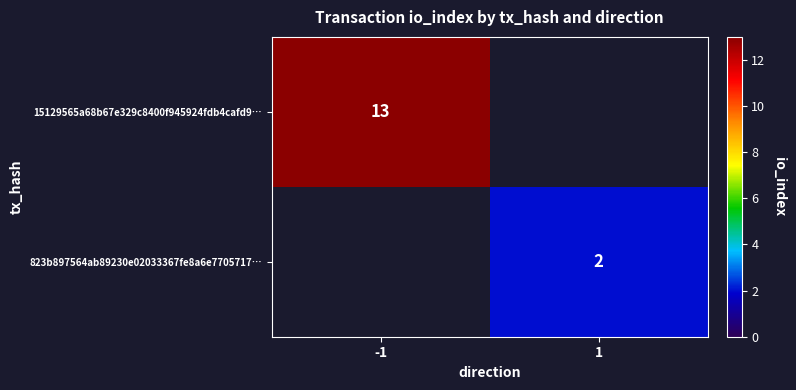

What is the maximum value shown in the chart?

13.0